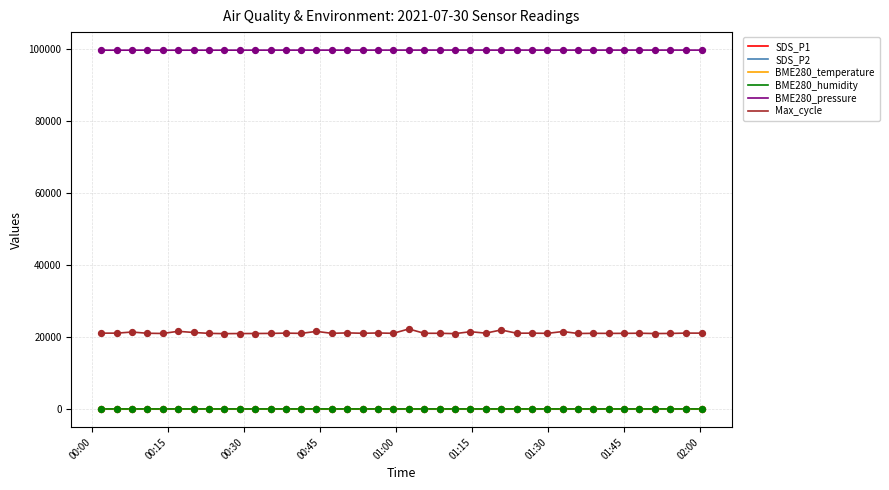

True or false: BME280_pressure and BME280_temperature intersect in this chart.

False